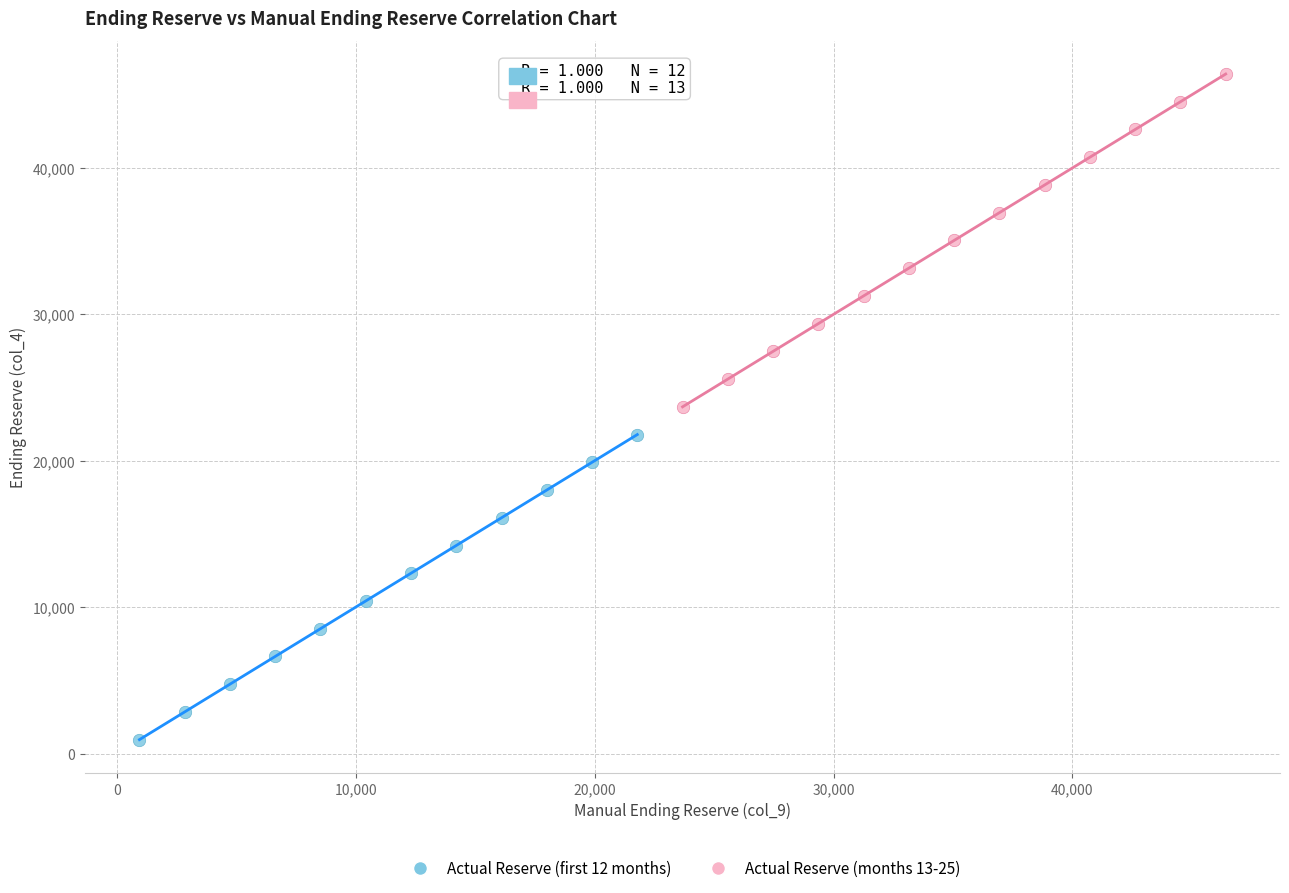

Which series reaches the minimum Y coordinate?

Actual Reserve (first 12 months)